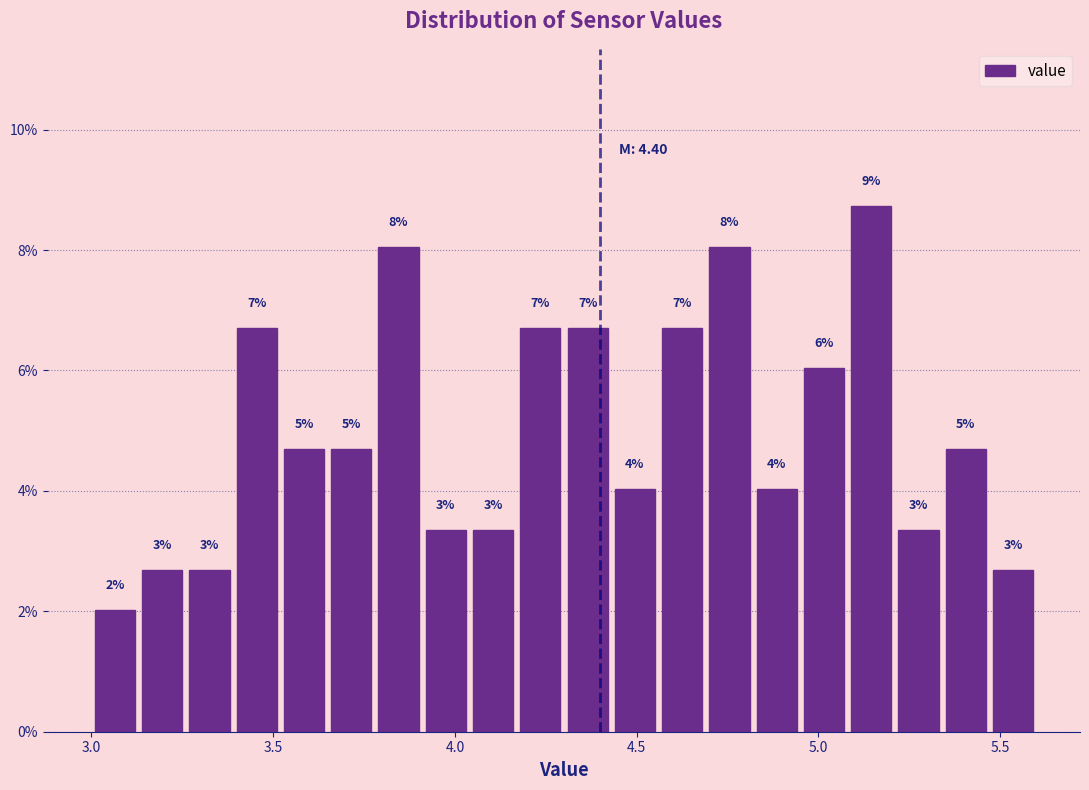

Read against the x-axis, roughly where is the centre of the tallest bar?

5.15